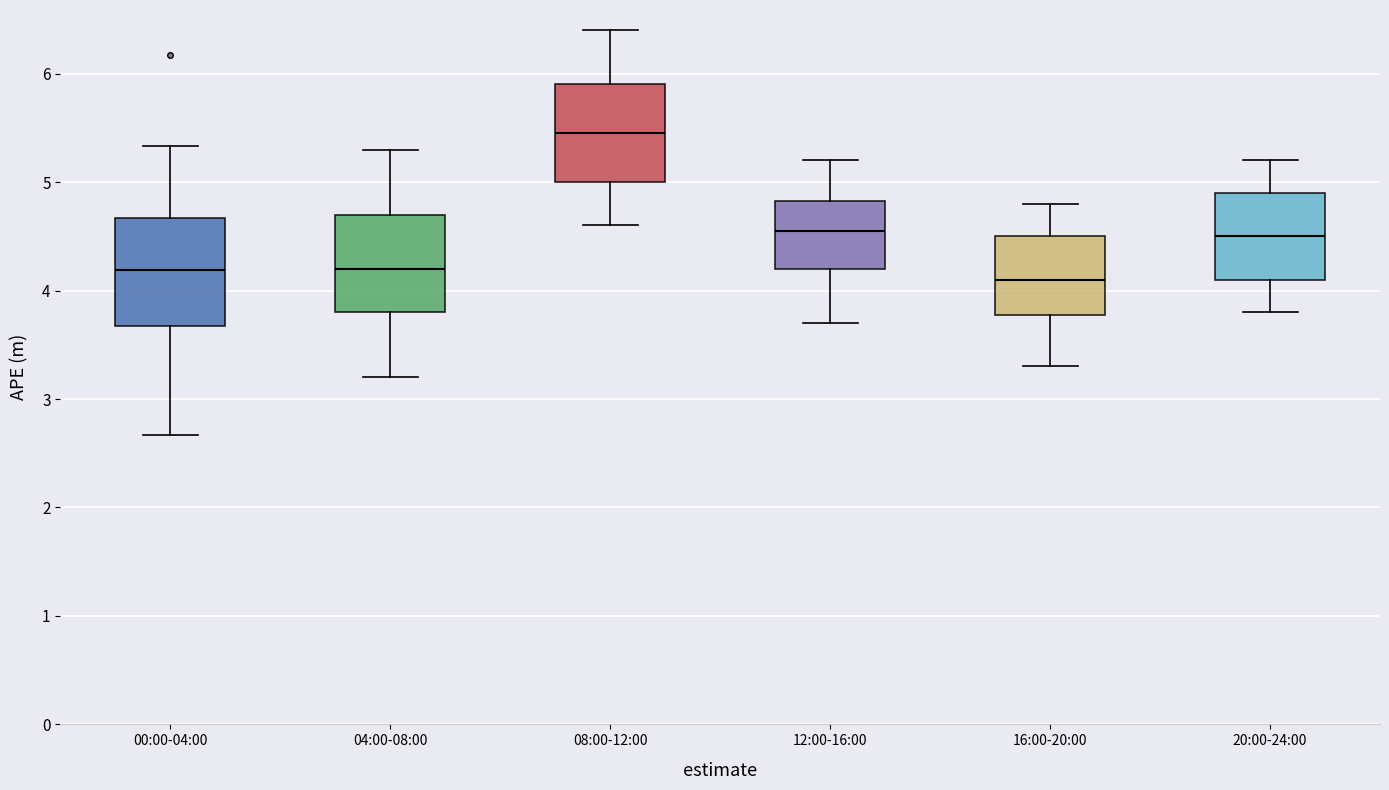

Reading left to right, read every box against the y-axis: the position of its median line, the range the box covers, and the ends of its whiskers. The values are not printed on the chart, so give them approximately, as read against the axis.

00:00-04:00: median 4.2, box 3.7 to 4.7, whiskers 2.7 to 5.3
04:00-08:00: median 4.2, box 3.8 to 4.7, whiskers 3.2 to 5.3
08:00-12:00: median 5.5, box 5.0 to 5.9, whiskers 4.6 to 6.4
12:00-16:00: median 4.6, box 4.2 to 4.8, whiskers 3.7 to 5.2
16:00-20:00: median 4.1, box 3.8 to 4.5, whiskers 3.3 to 4.8
20:00-24:00: median 4.5, box 4.1 to 4.9, whiskers 3.8 to 5.2